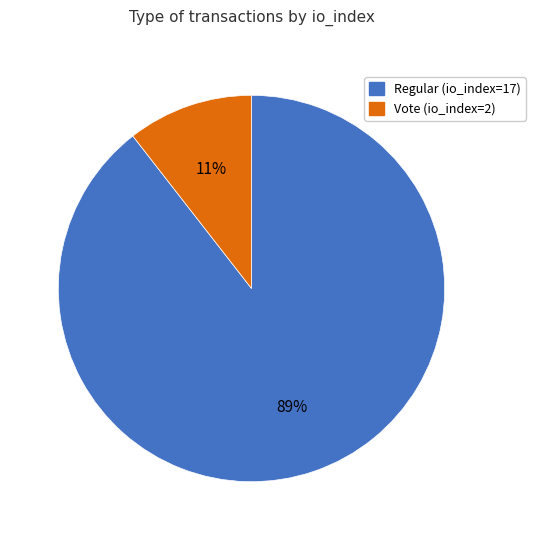

Do Regular (io_index=17) and Vote (io_index=2) together represent more than half of the pie?

Yes